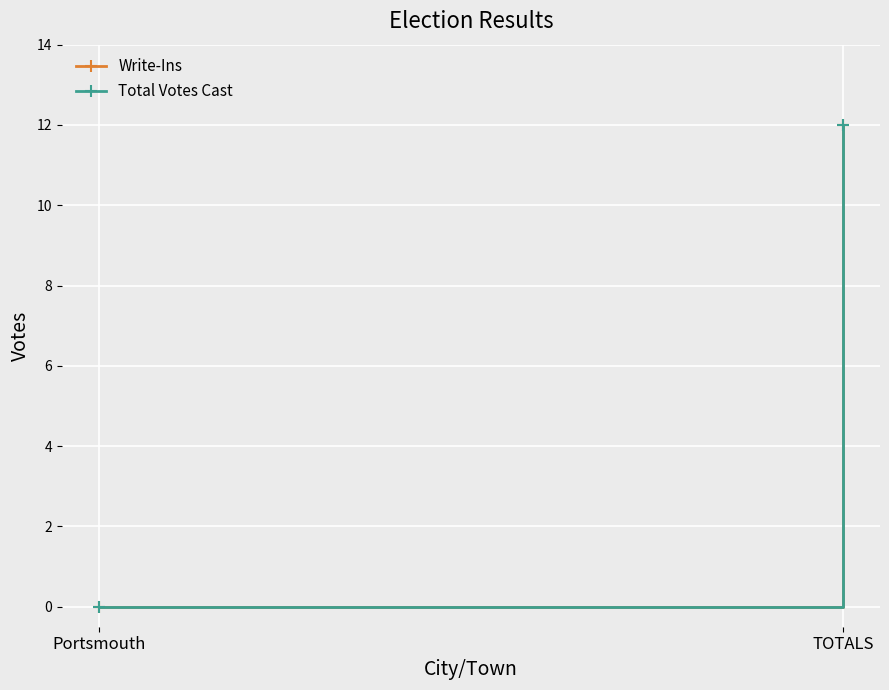

What are all the series names shown in the legend?

Write-Ins, Total Votes Cast